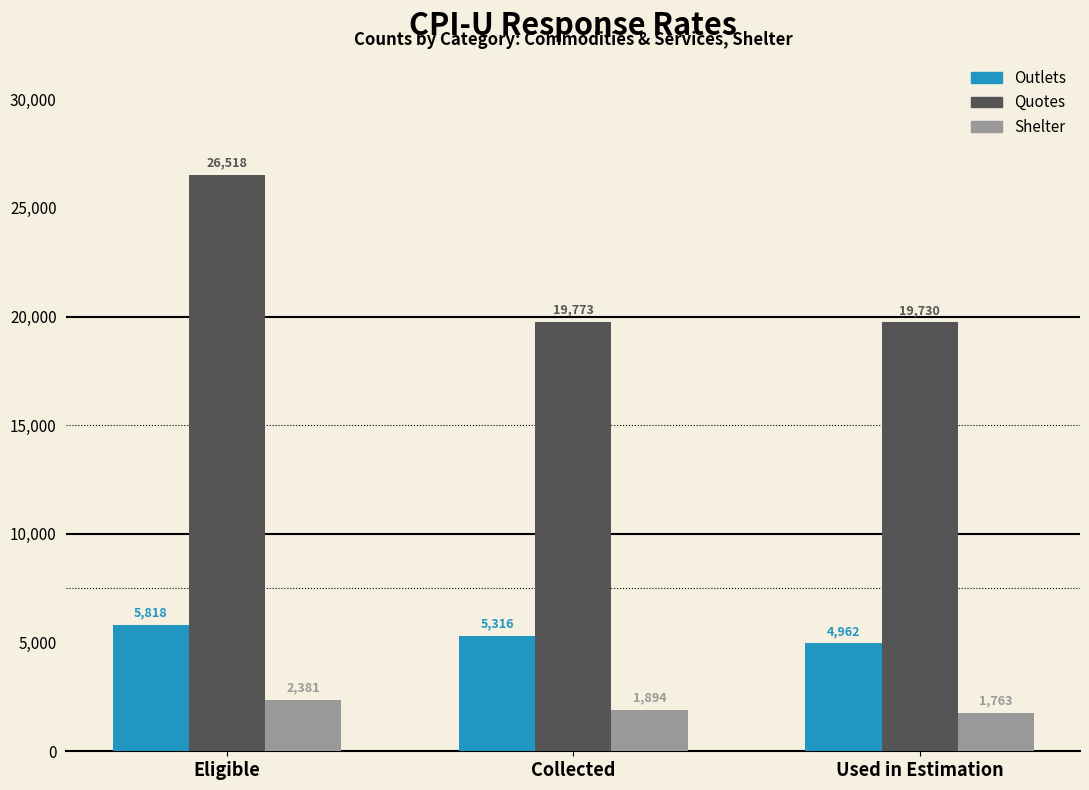

Reading left to right, list all the values displayed in this chart.

Outlets: 5818	5316	4962
Quotes: 26518	19773	19730
Shelter: 2381	1894	1763